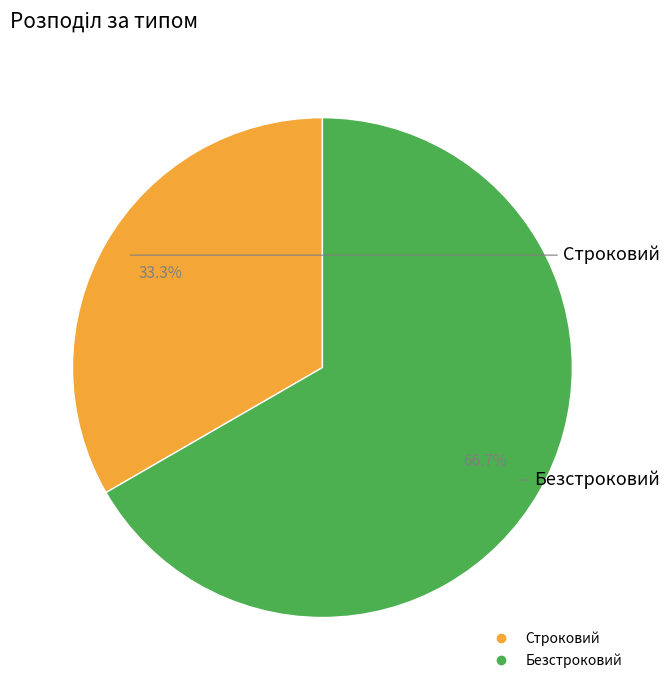

Combined, do Строковий and Безстроковий account for over 50%?

Yes